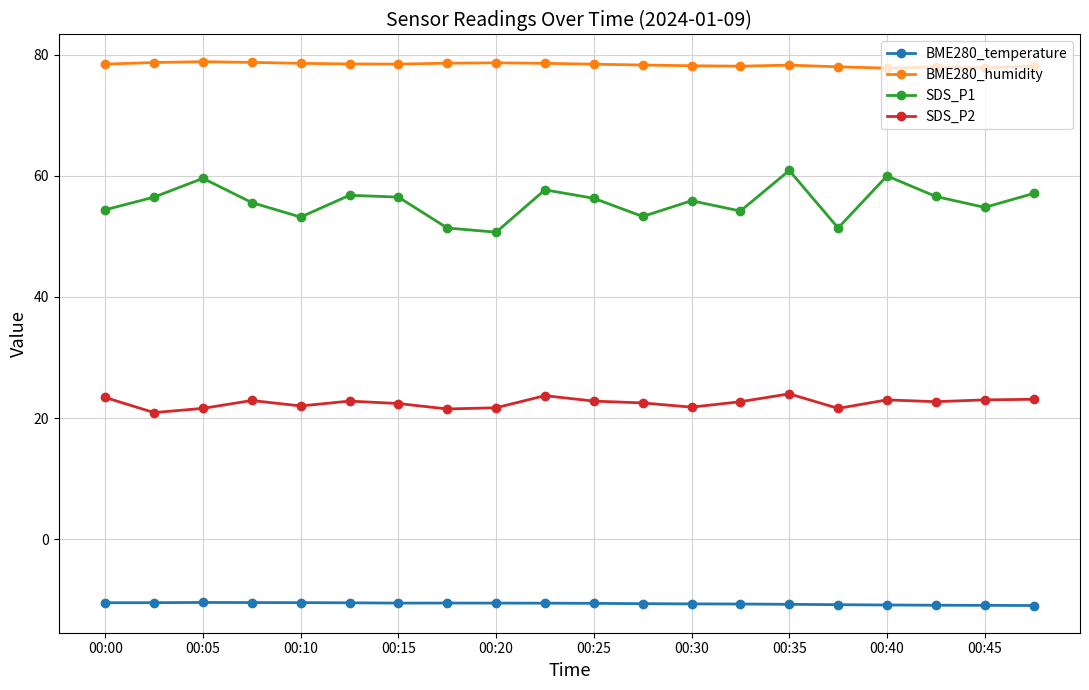

What is the difference between the maximum and second lowest values in the BME280_temperature series?

0.5